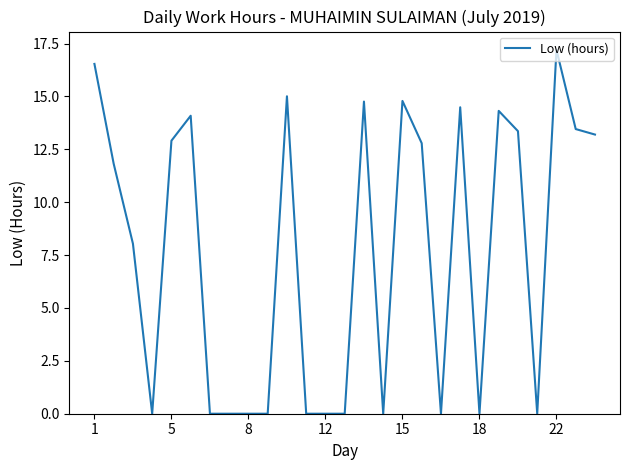

Count the number of values greater than 11.

14